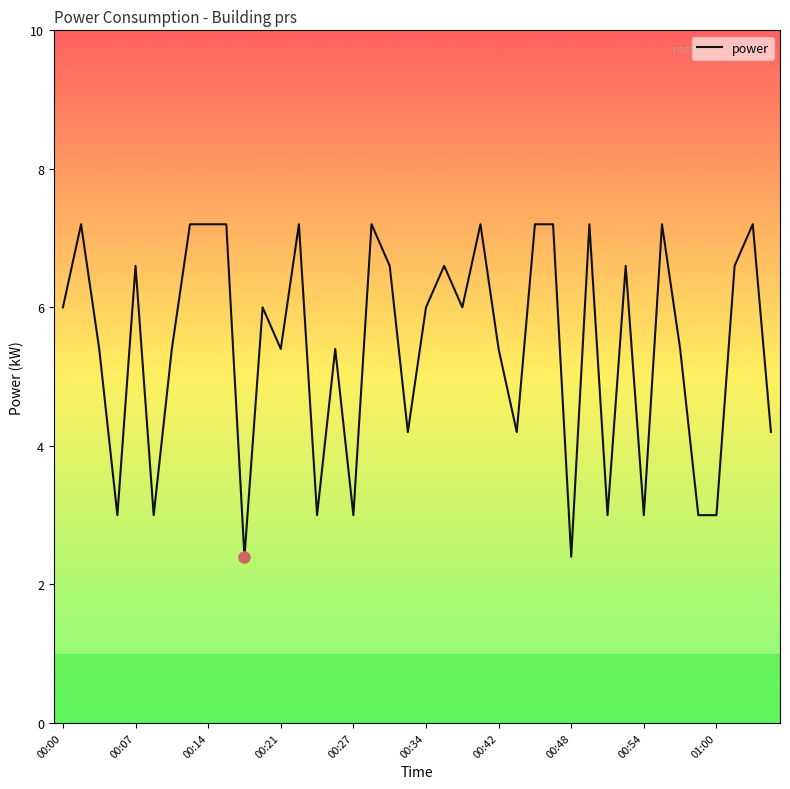

True or false: the data has more than 1 interior local peaks.

True